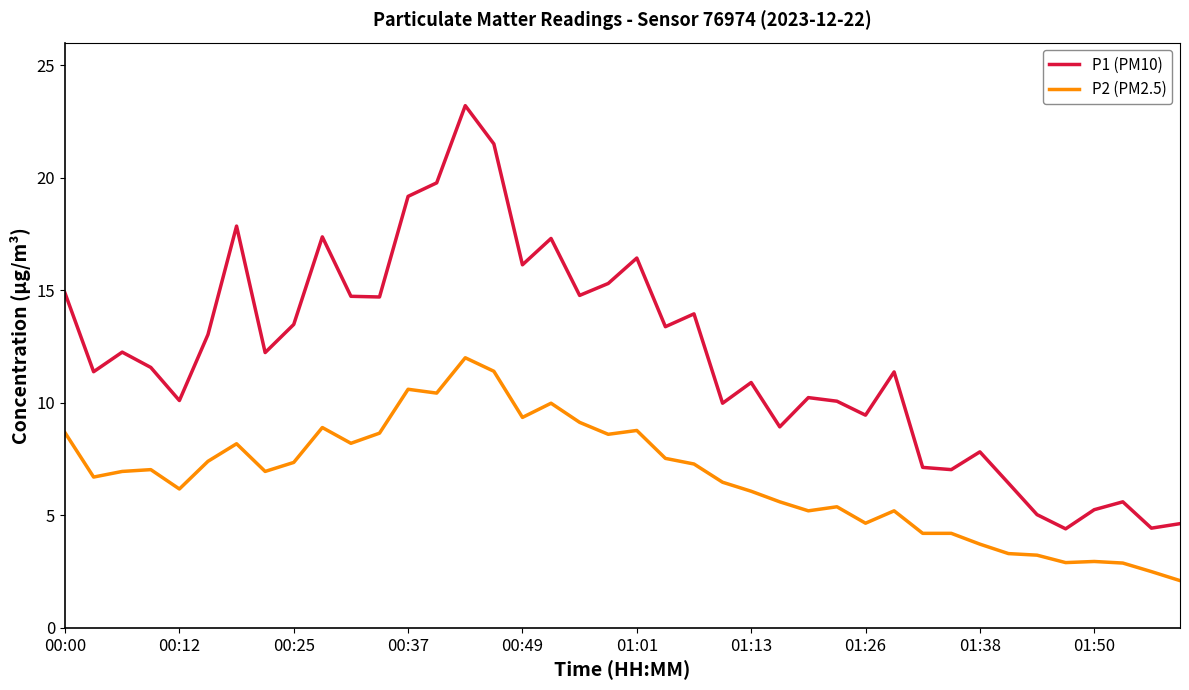

Which series has the largest range (max minus min)?

P1 (PM10)